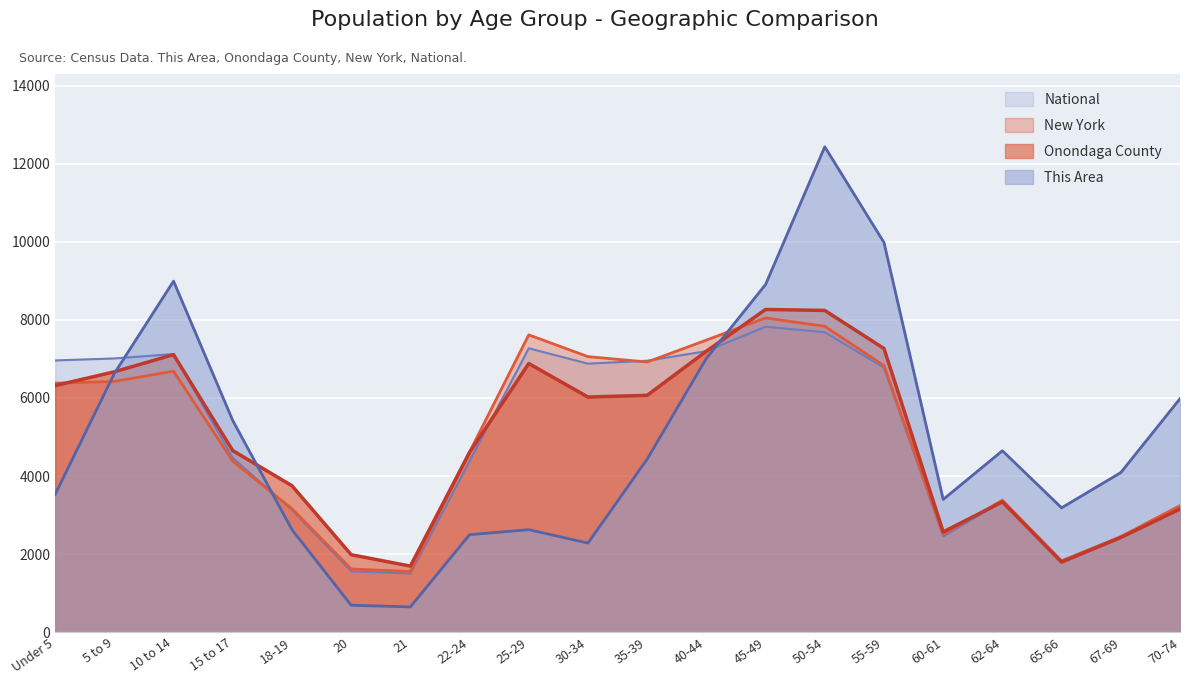

Is it true that New York equals 3241.5 at 70-74?

True